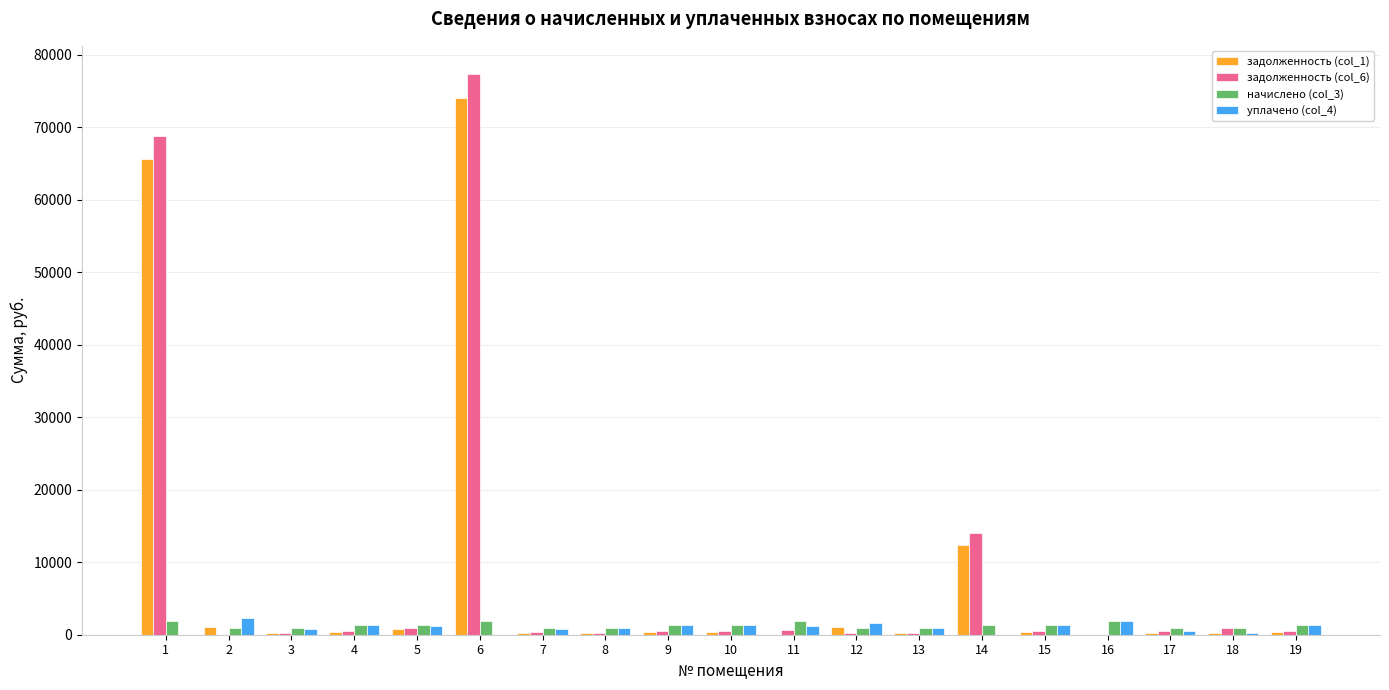

What are all the series names shown in the legend?

задолженность (col_1), задолженность (col_6), начислено (col_3), уплачено (col_4)